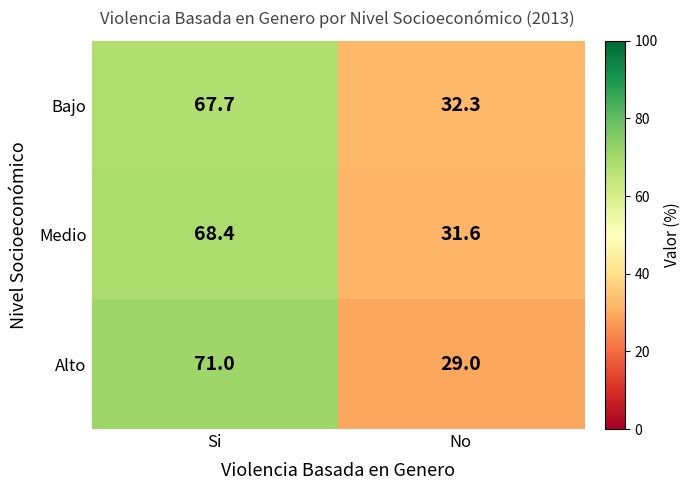

How many distinct data groups are displayed?

3